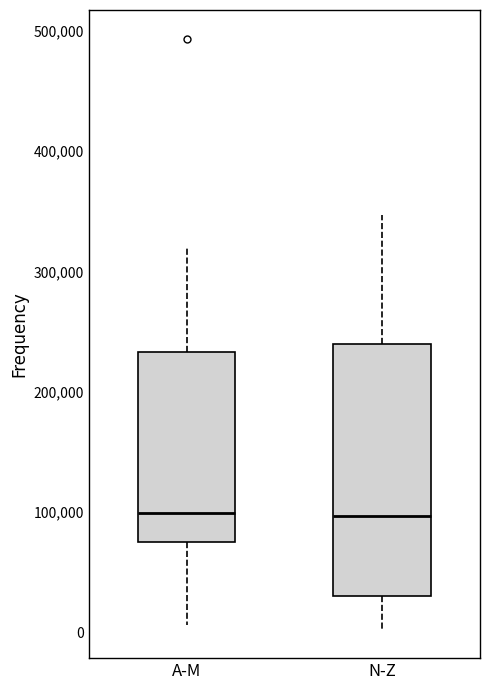

Where is the lower edge of the box for A-M on the y-axis? The values are not printed on the chart, so give them approximately, as read against the axis.

80000